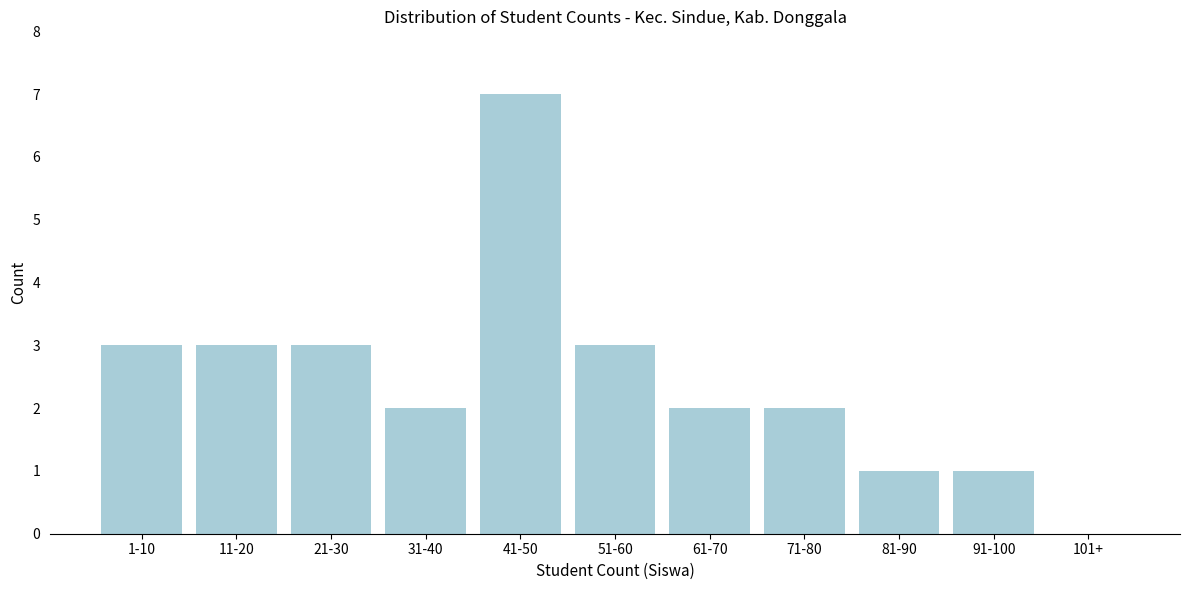

Reading left to right, list all the values displayed in this chart.

1-10=3	11-20=3	21-30=3	31-40=2	41-50=7	51-60=3	61-70=2	71-80=2	81-90=1	91-100=1	101+=0